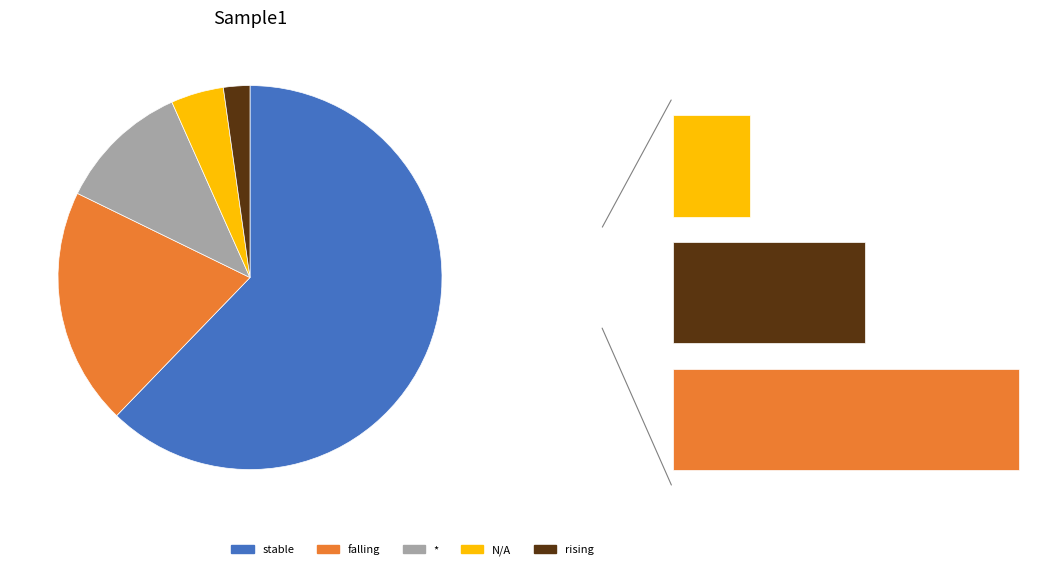

Combined, what portion of the pie is falling and N/A?

24.4%